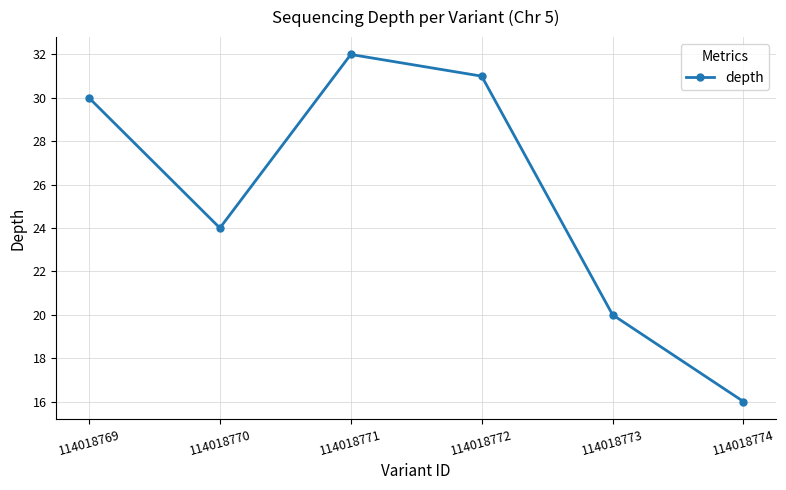

Does the chart have visible grid lines?

Yes